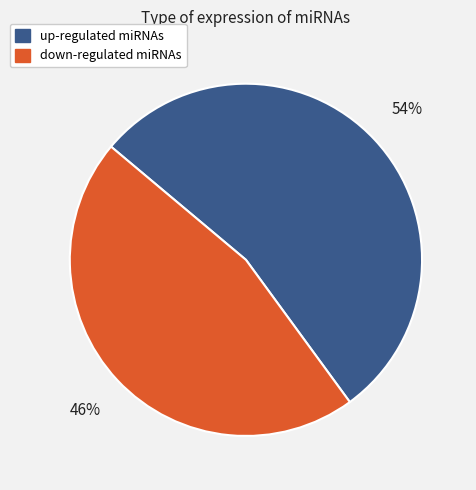

To the nearest percent, what is the combined percentage of up and down?

100%